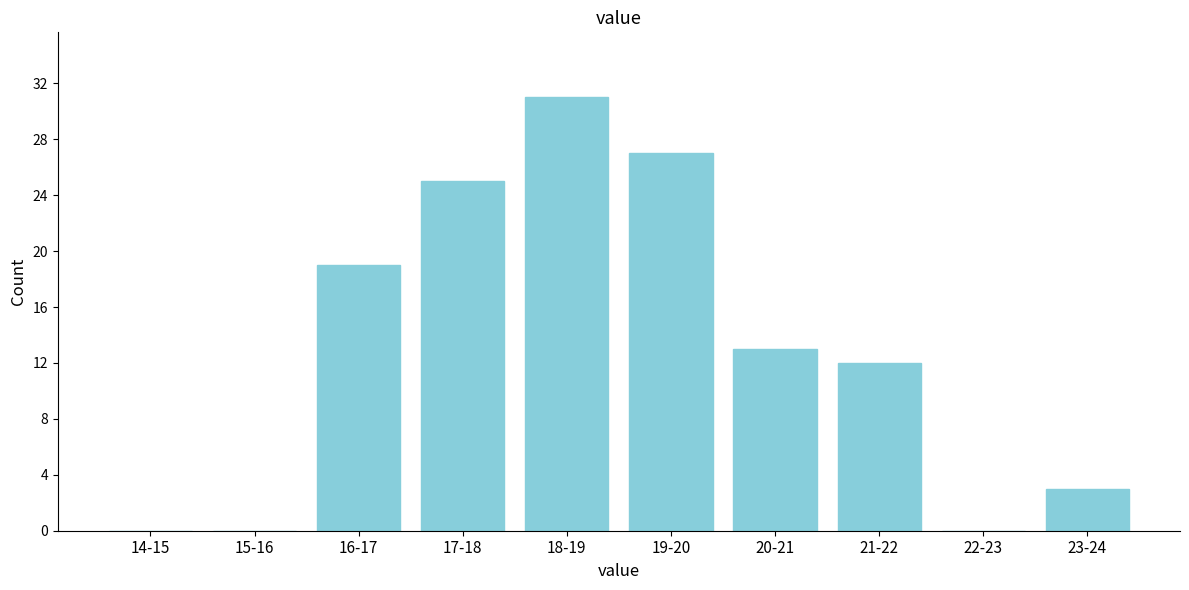

Reading left to right, extract all data points from this chart.

14-15=0	15-16=0	16-17=19	17-18=25	18-19=31	19-20=27	20-21=13	21-22=12	22-23=0	23-24=3